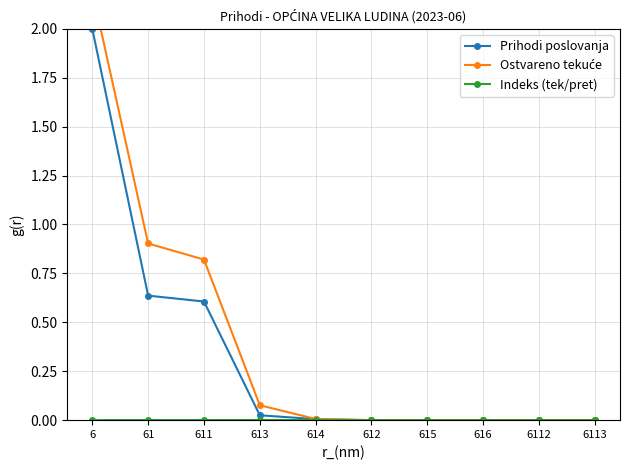

How many lines are shown in the chart?

3